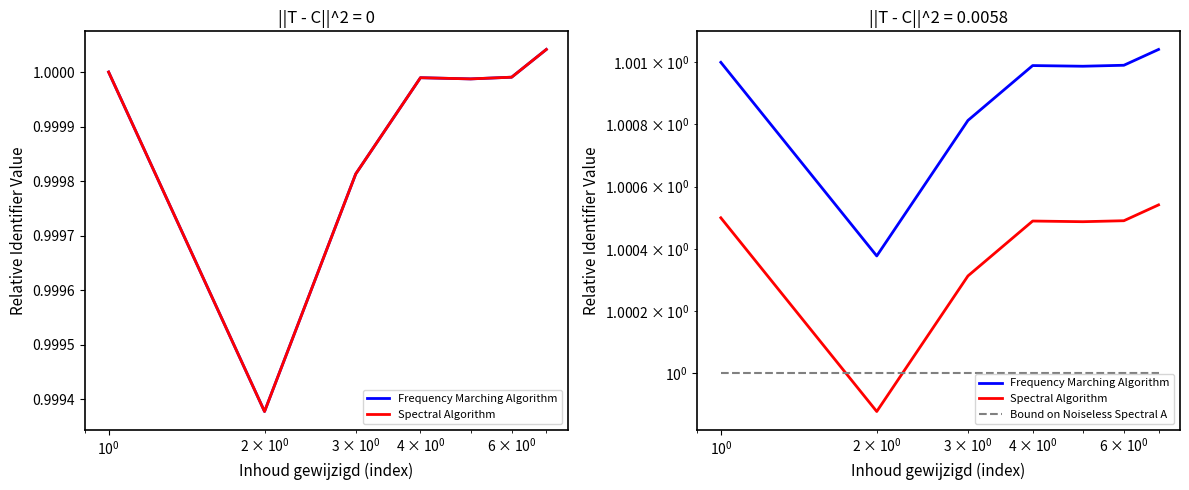

What is the greatest value displayed?

1.0